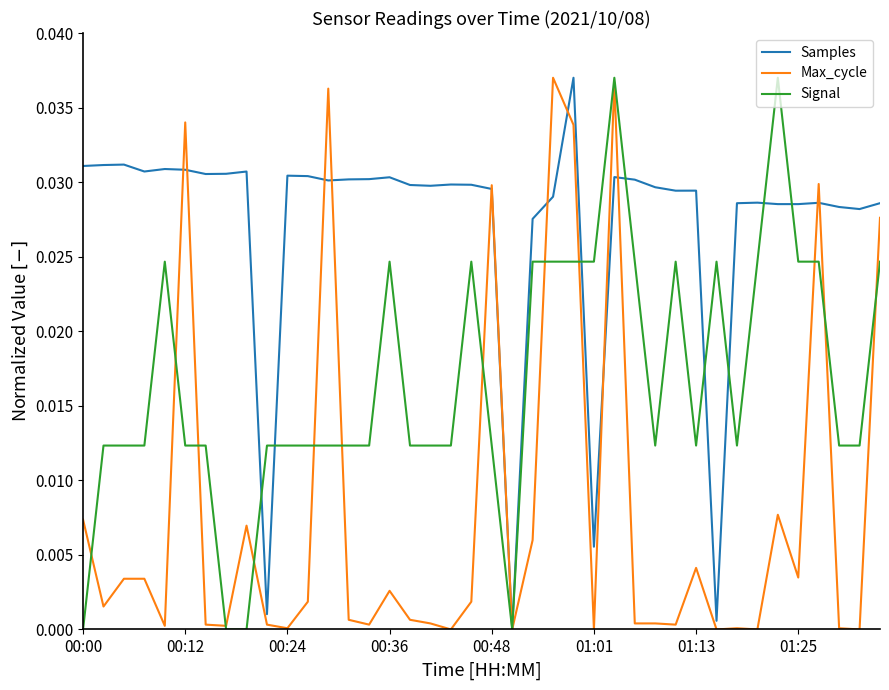

What are all the series names shown in the legend?

Samples, Max_cycle, Signal